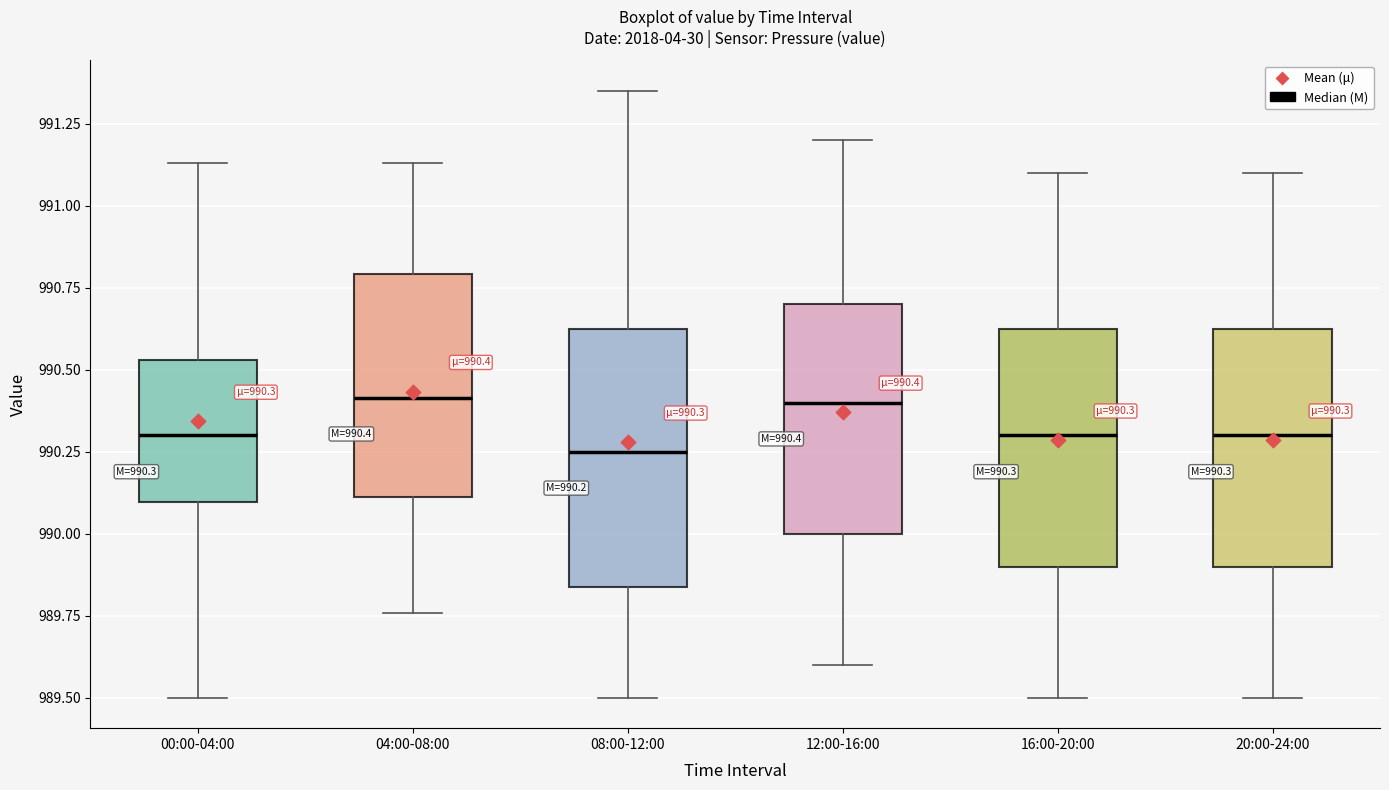

Which box is the tallest, from its lower edge to its upper edge?

08:00-12:00